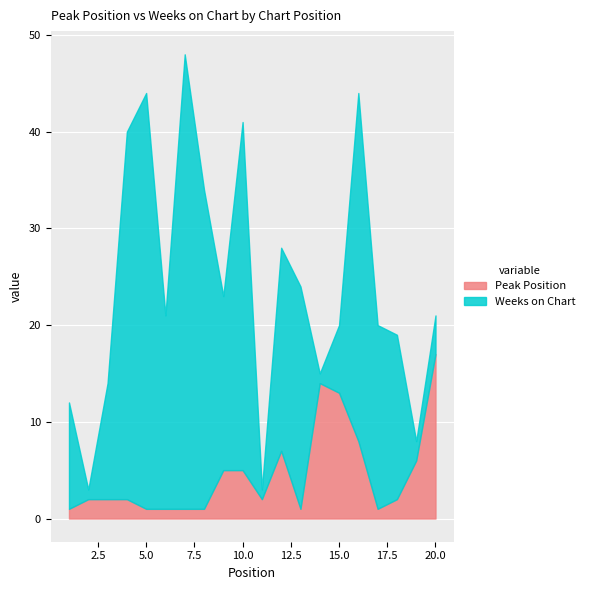

The value of Peak Position at 20.0 is 11. True or false?

False